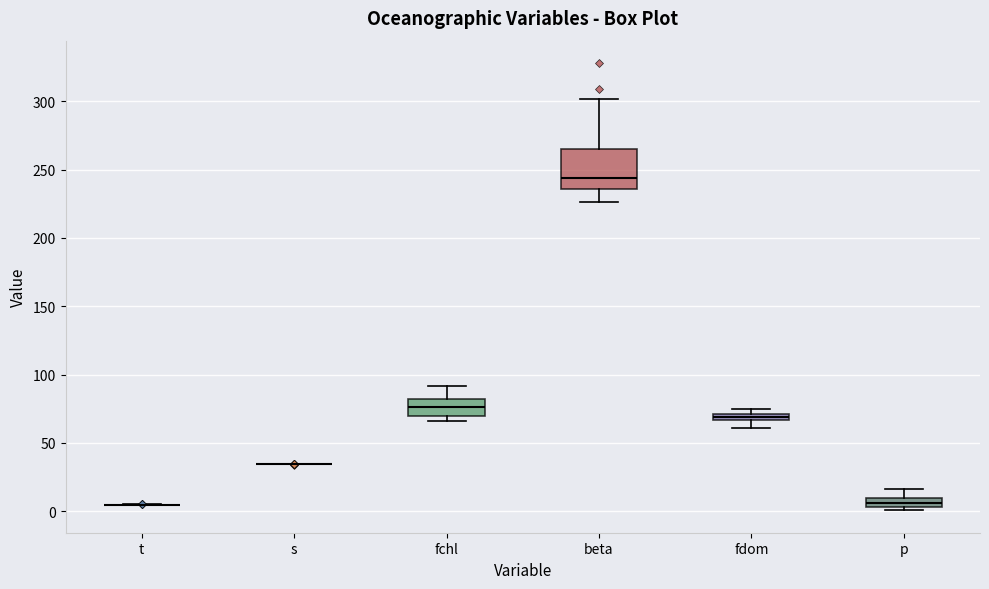

Where does the lower whisker of the box for beta end on the y-axis? The values are not printed on the chart, so give them approximately, as read against the axis.

225